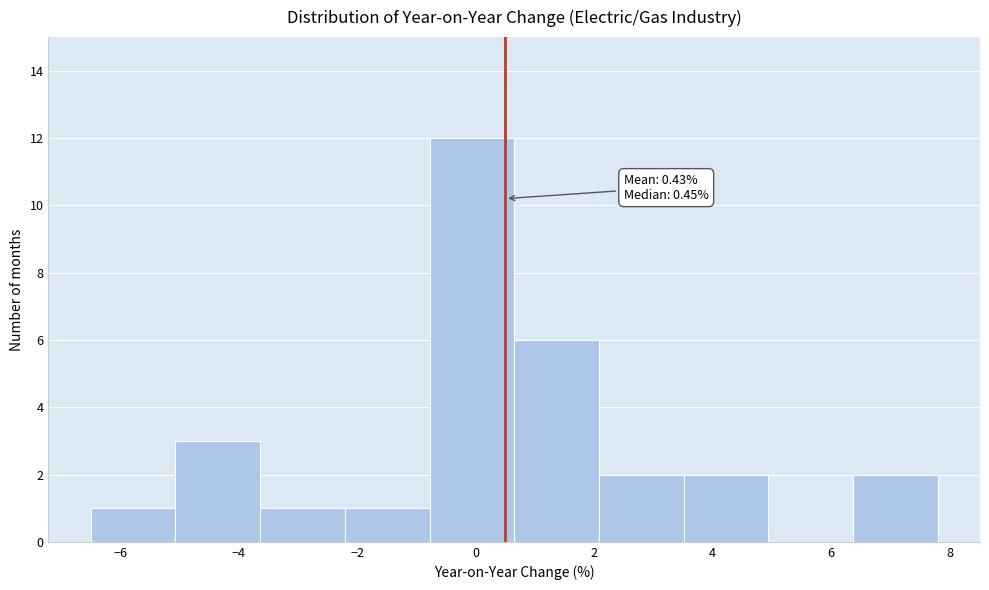

Over which range of the x-axis is the bar tallest?

-0.8 to 0.6